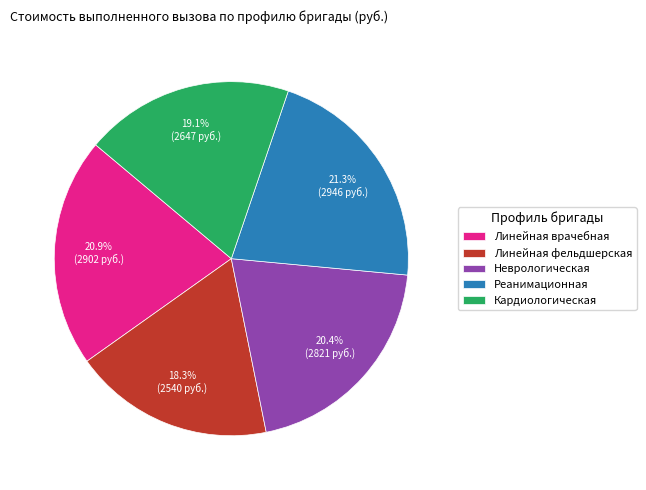

How many slices are in this pie chart?

5